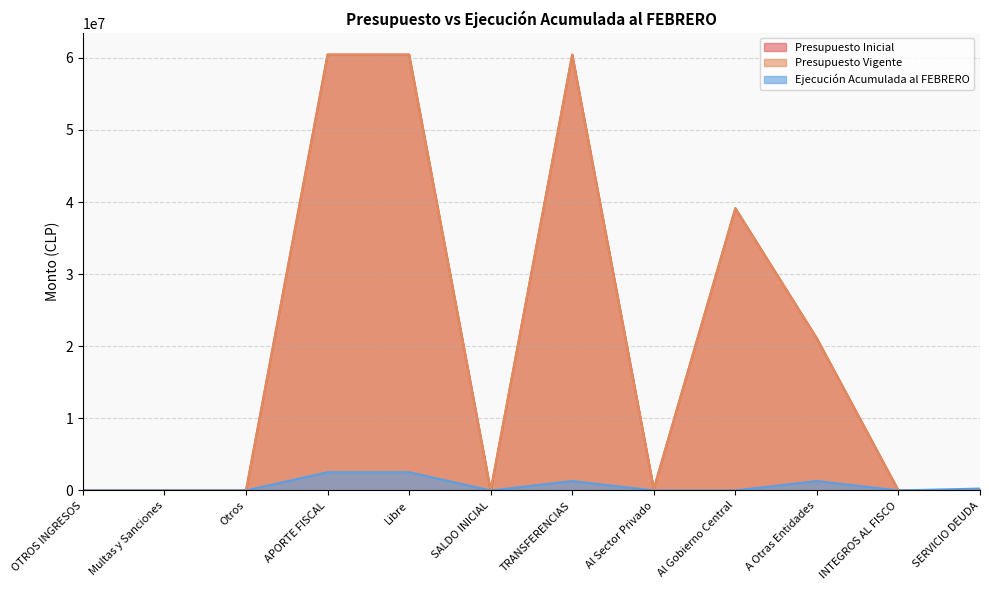

At which category is the sum across all series the highest?

APORTE FISCAL